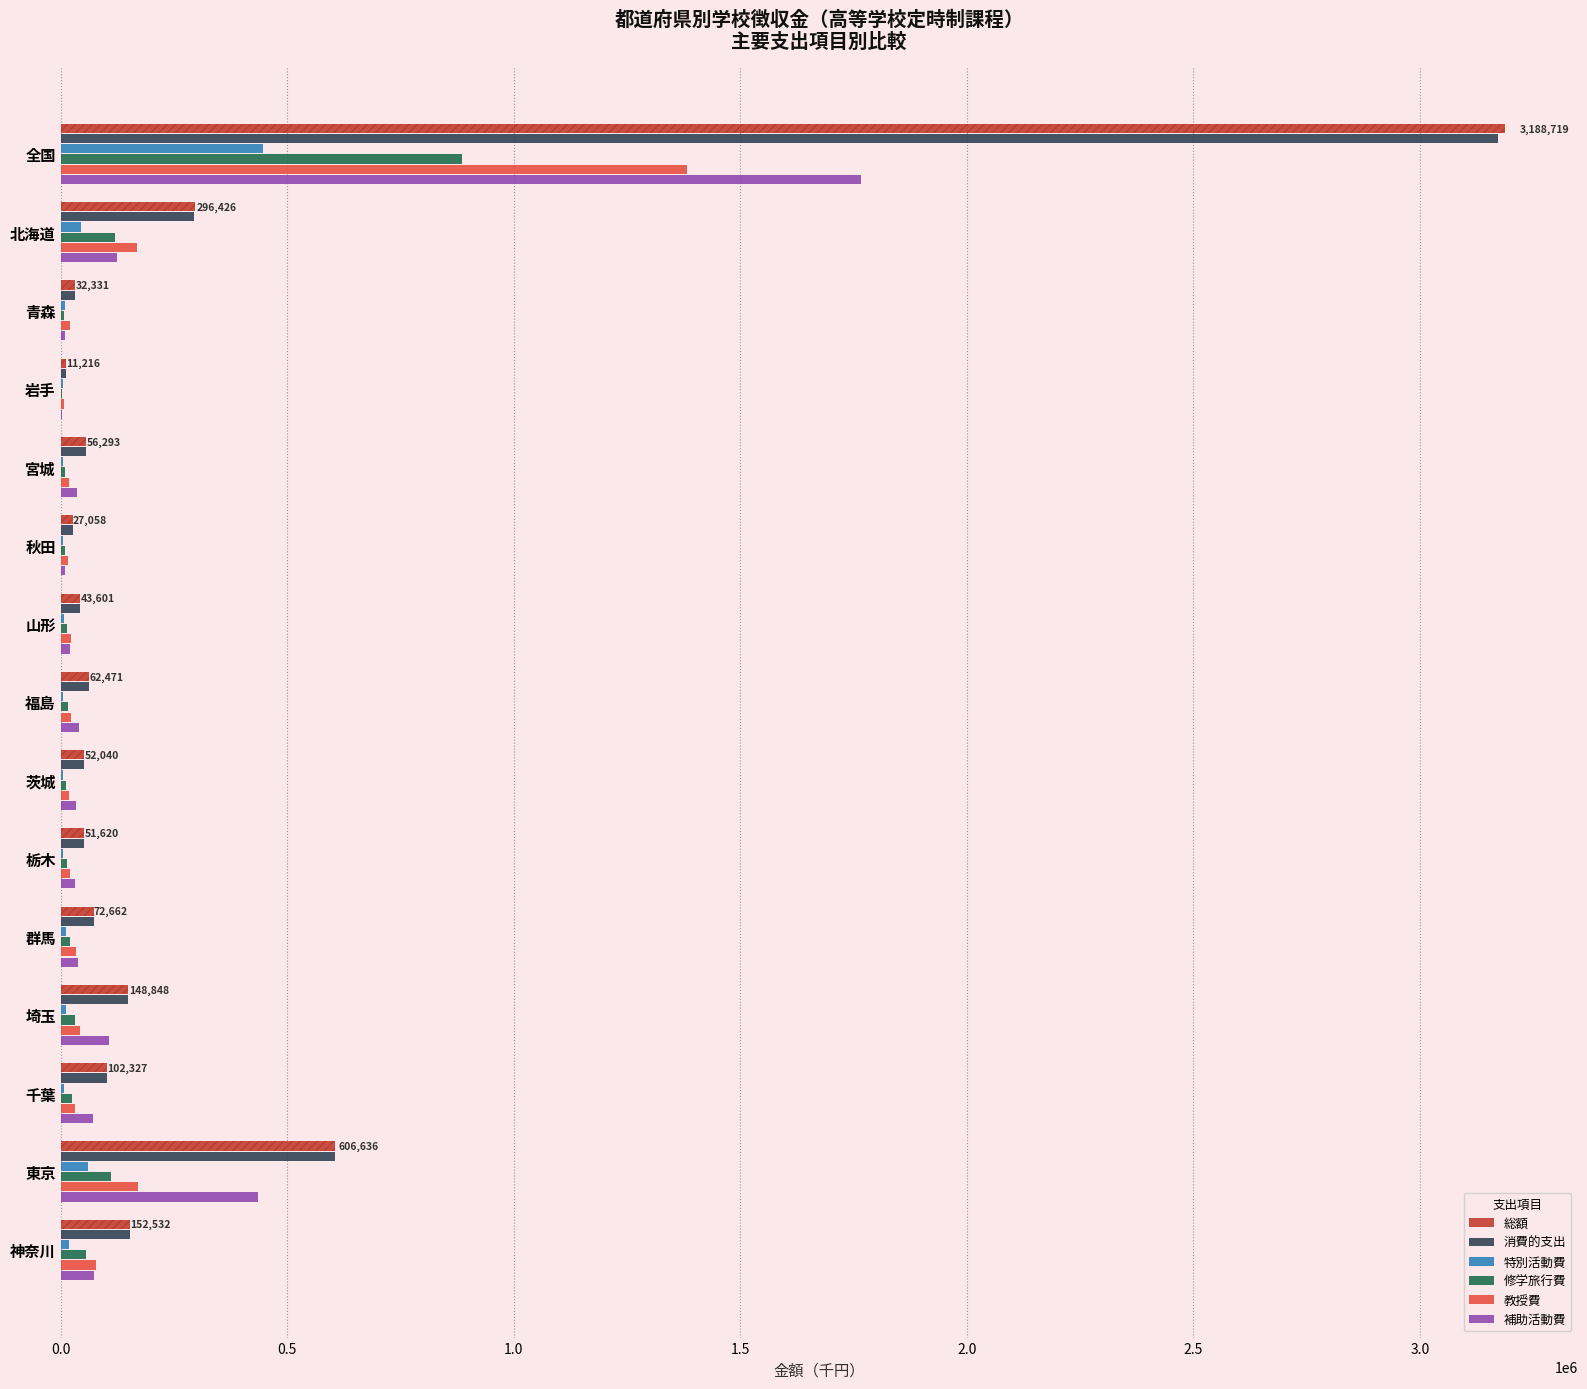

Rank the series at 東京 from highest to lowest value.

総額, 消費的支出, 補助活動費, 教授費, 修学旅行費, 特別活動費